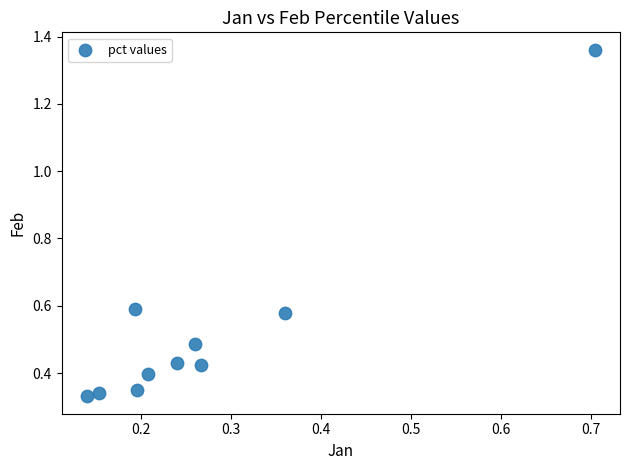

What is the range of Y values (max minus min)?

1.0